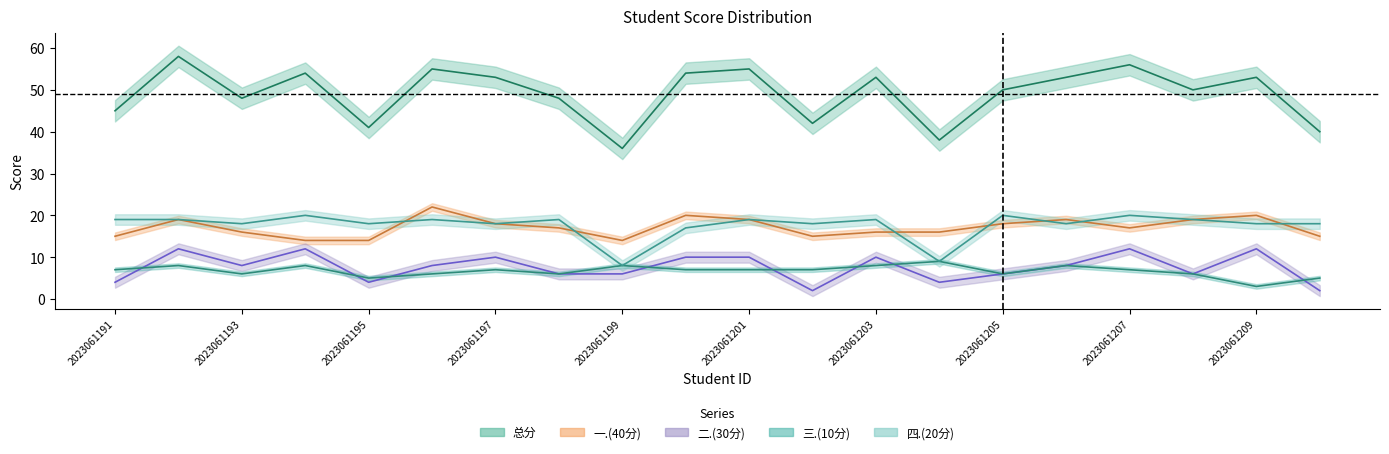

What is the value of the 二.(30分) point at the 20th from the left?

2